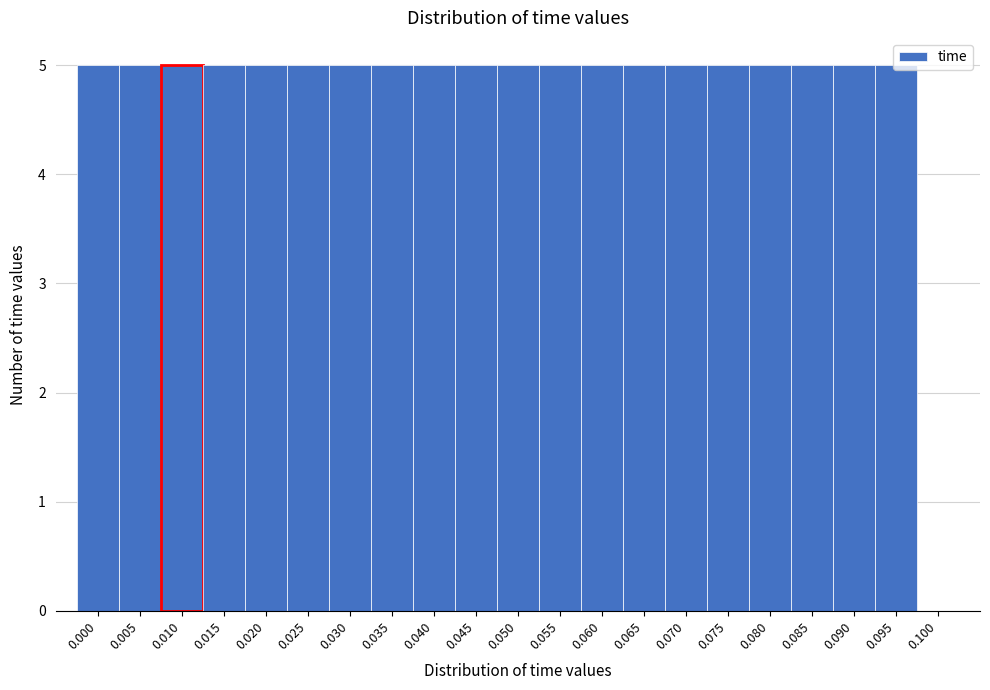

What value does the data have at 0.065?

5